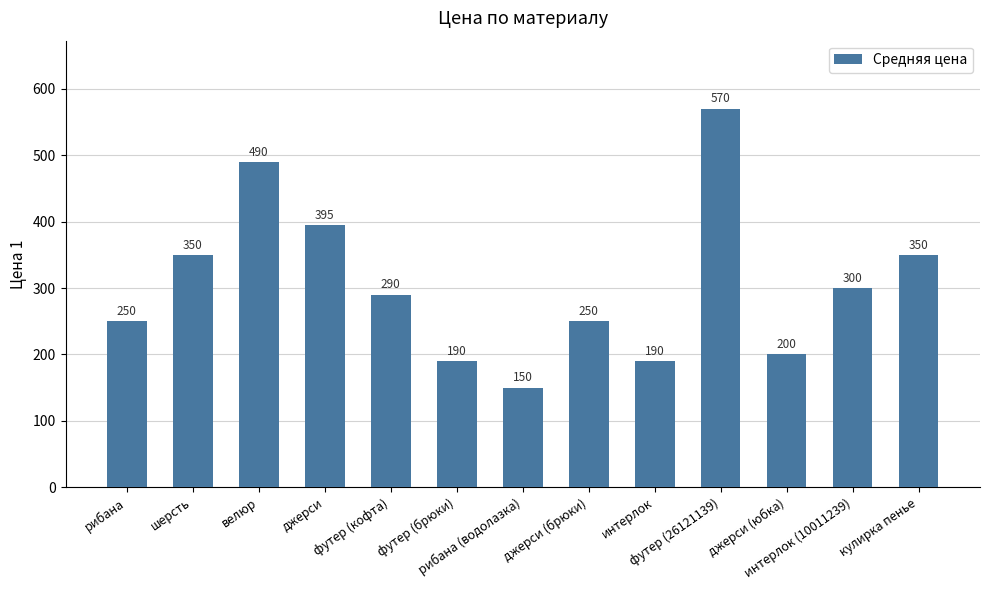

What is the ratio of the value at рибана (водолазка) to the value at интерлок?

0.8